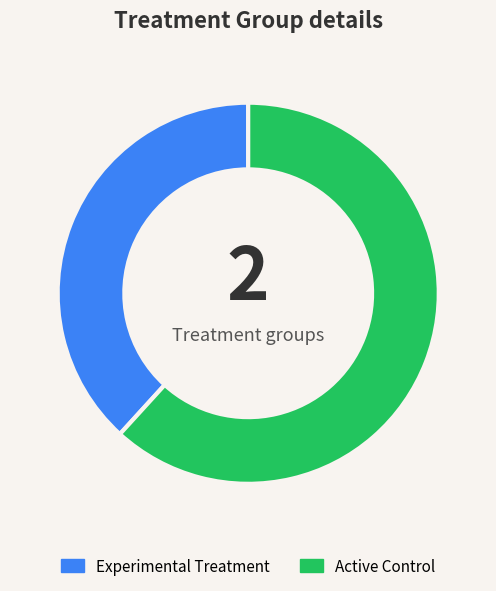

Approximately how many times larger is the value at Experimental Treatment compared to Active Control?

0.6